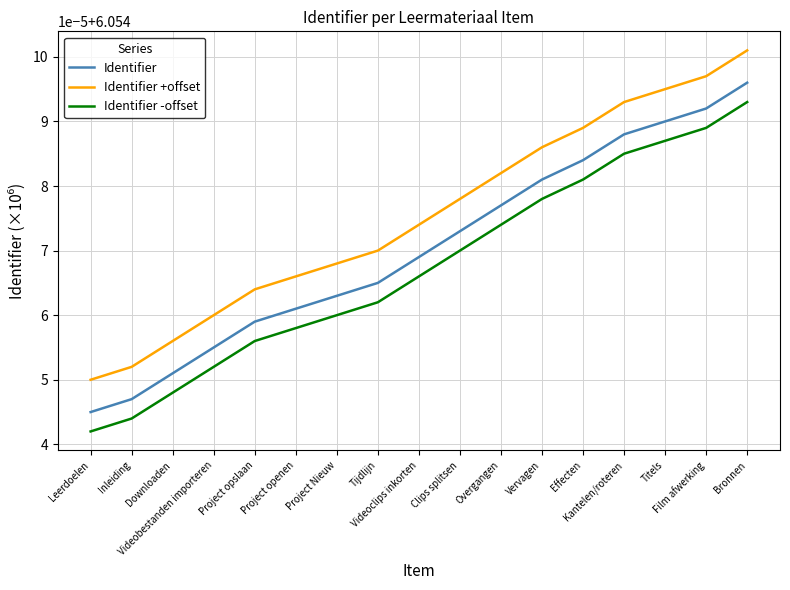

What are all the series names shown in the legend?

Identifier, Identifier +offset, Identifier -offset